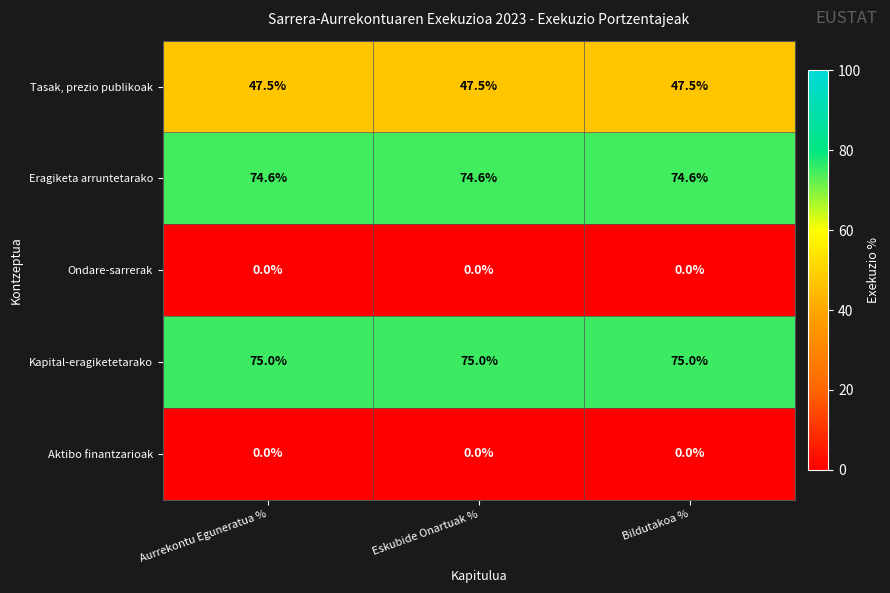

What is the difference between the highest and lowest values at Aurrekontu Eguneratua %?

75.0